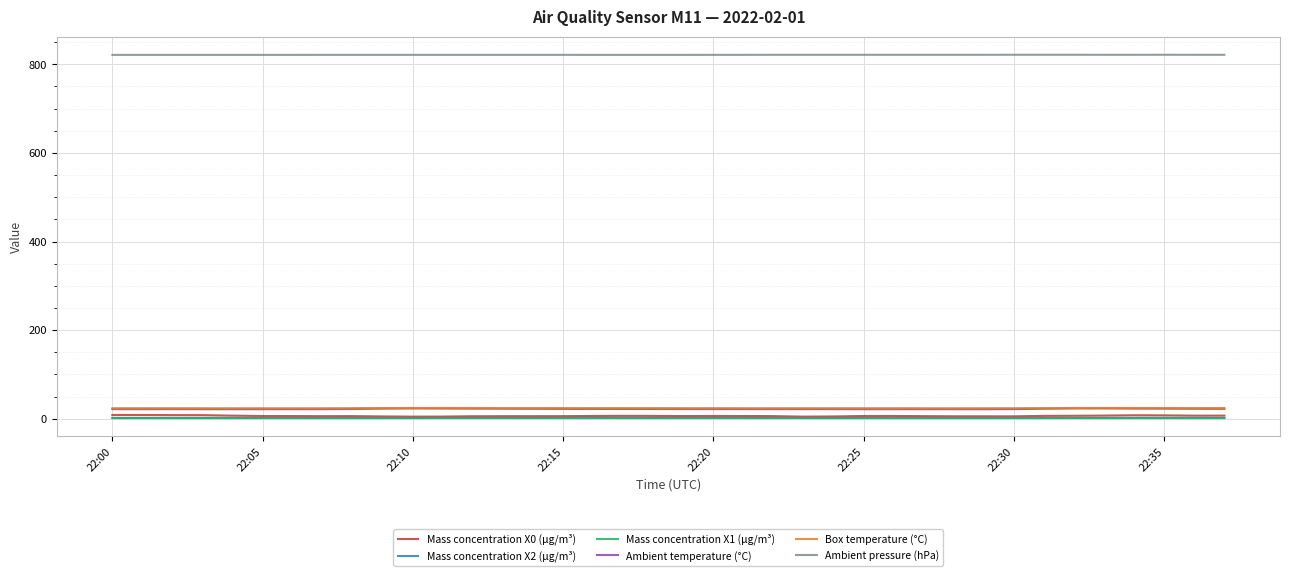

Which series has the largest range (max minus min)?

Mass concentration X0 (μg/m³)